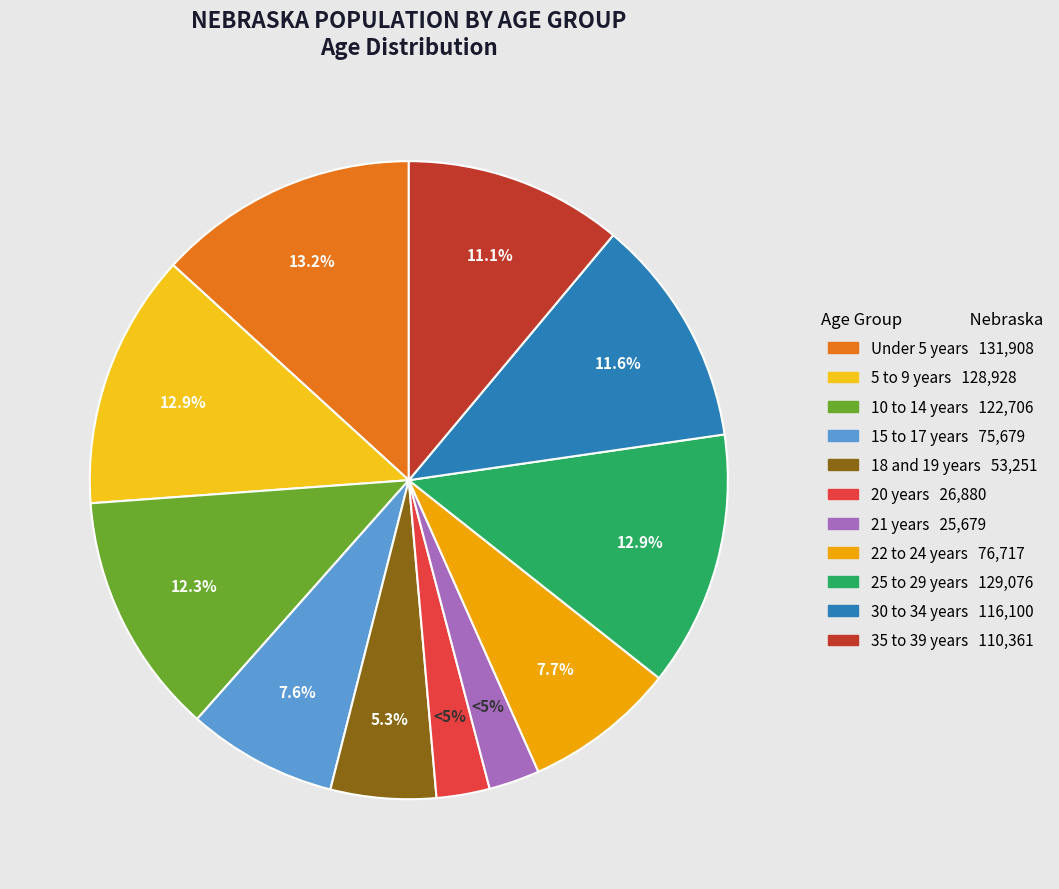

Is there a majority slice in this chart?

No